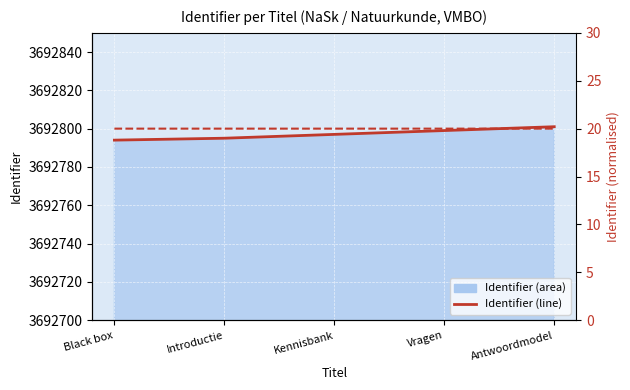

At which category is the sum across all series the highest?

Antwoordmodel